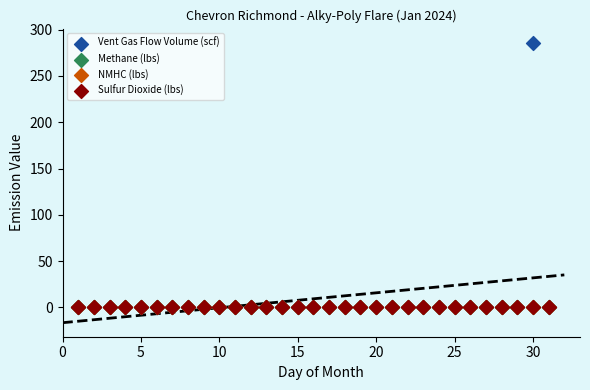

What are all the series names shown in the legend?

Vent Gas Flow Volume (scf), Methane (lbs), NMHC (lbs), Sulfur Dioxide (lbs)